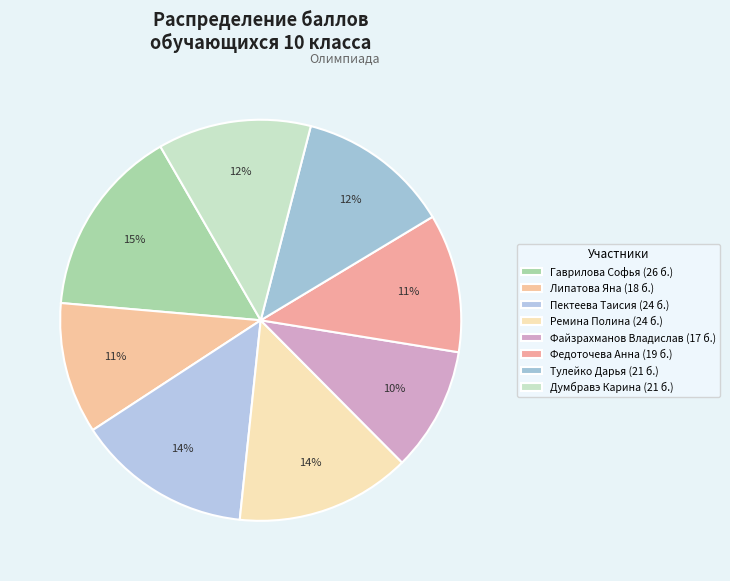

The Гаврилова Софья slice represents 10% of the pie. True or false?

False